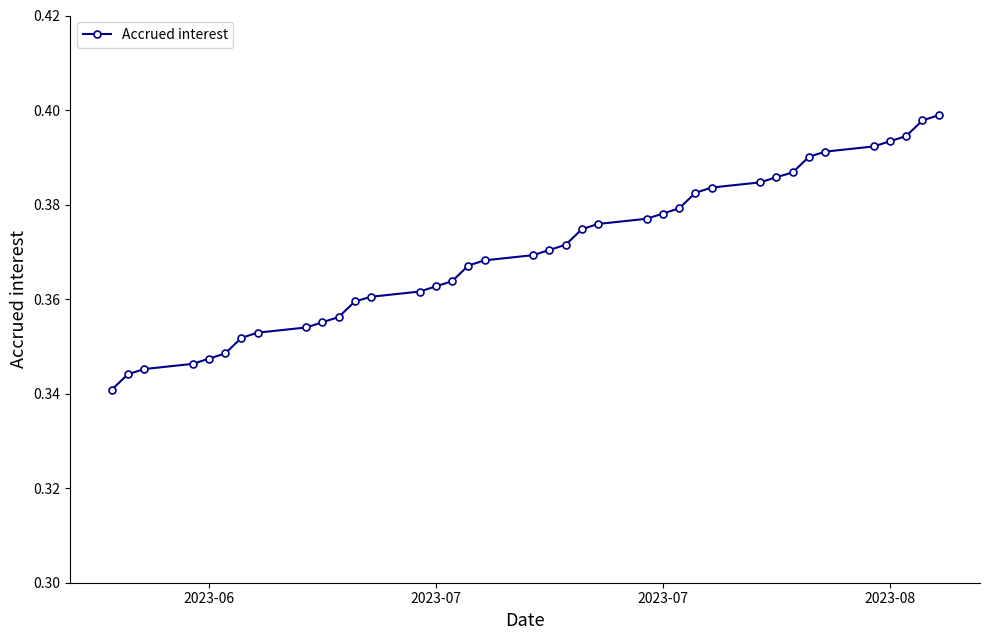

What is the sum of all values?

14.1